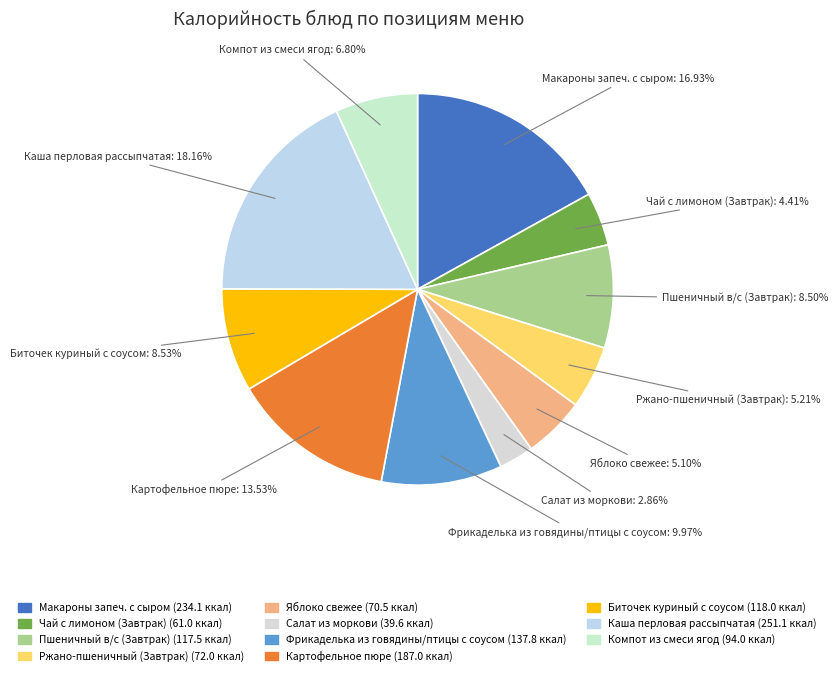

Is the sum of Салат из моркови and Пшеничный в/с (Завтрак) greater than half?

No